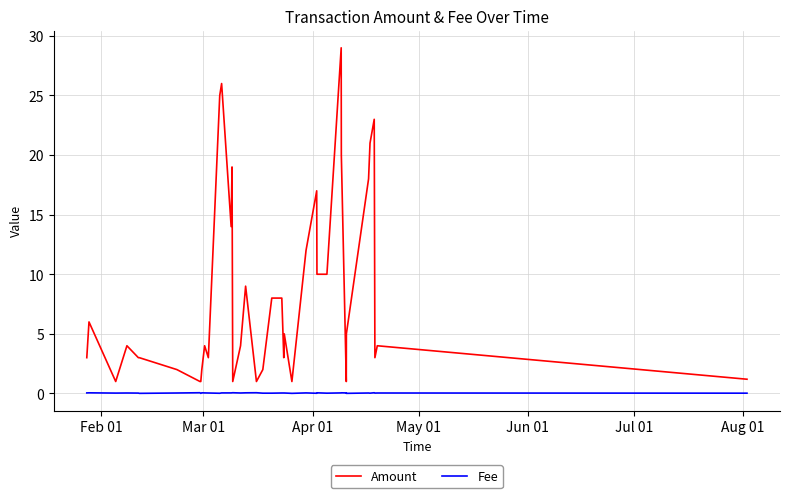

True or false: Amount and Fee cross at least once.

False